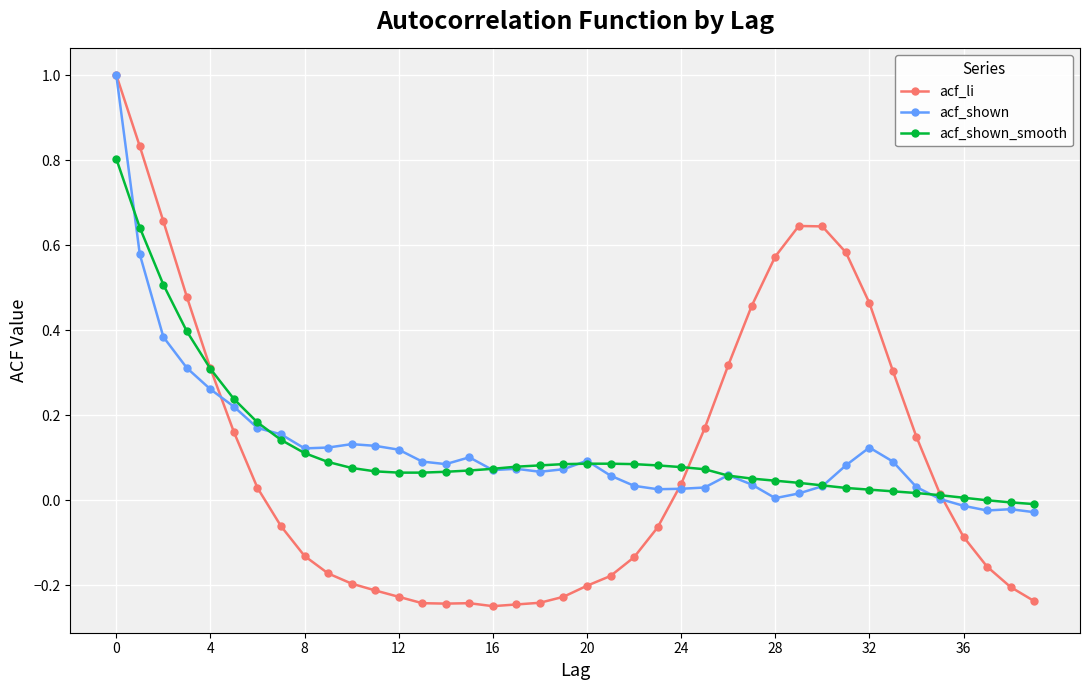

What is the highest value of the acf_shown series?

1.0